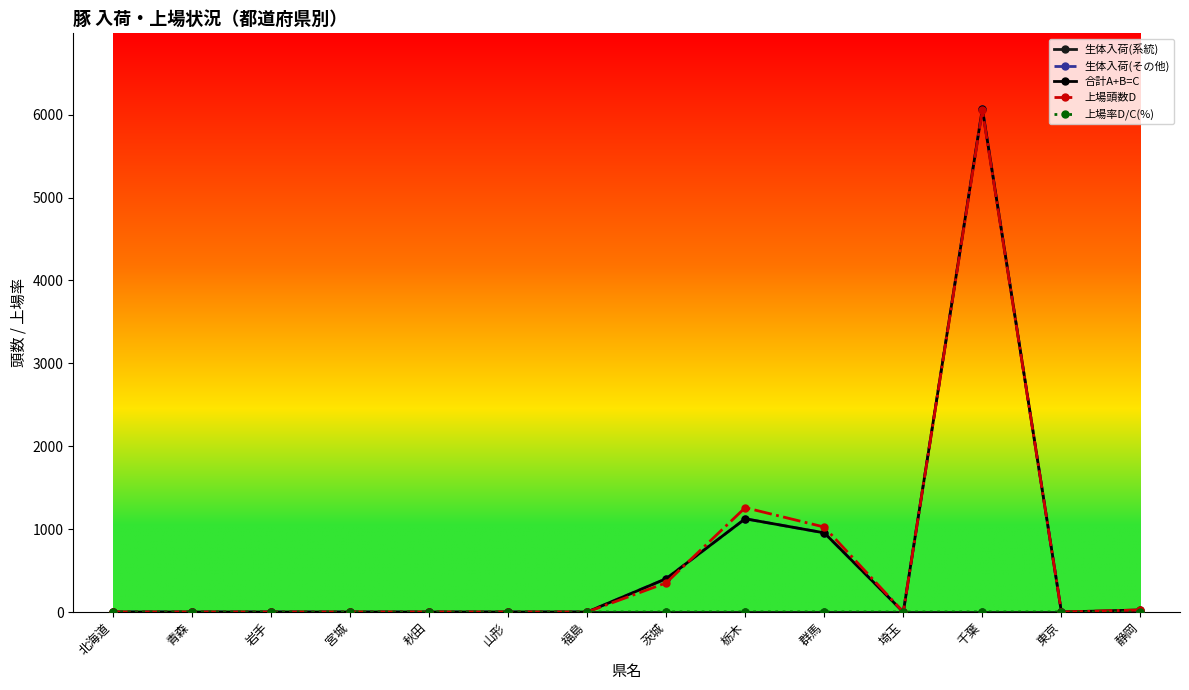

What is the average value of the 上場頭数D series?

622.4